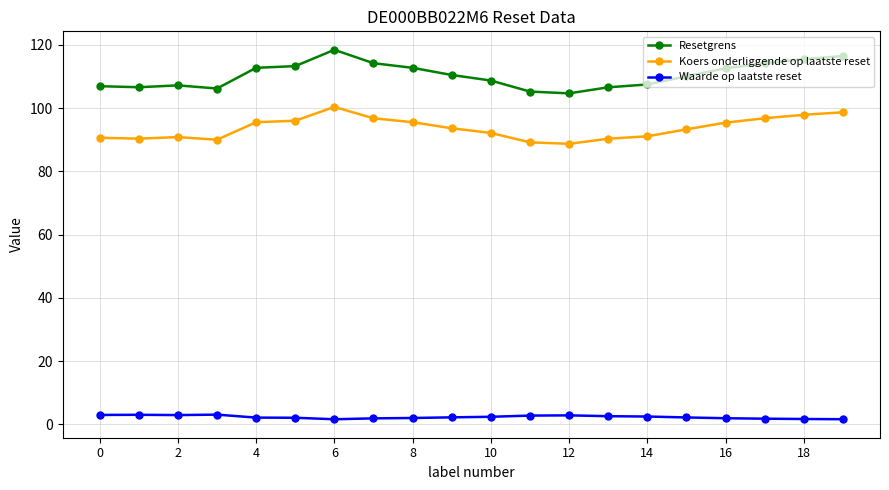

What are all the series names shown in the legend?

Resetgrens, Koers onderliggende op laatste reset, Waarde op laatste reset